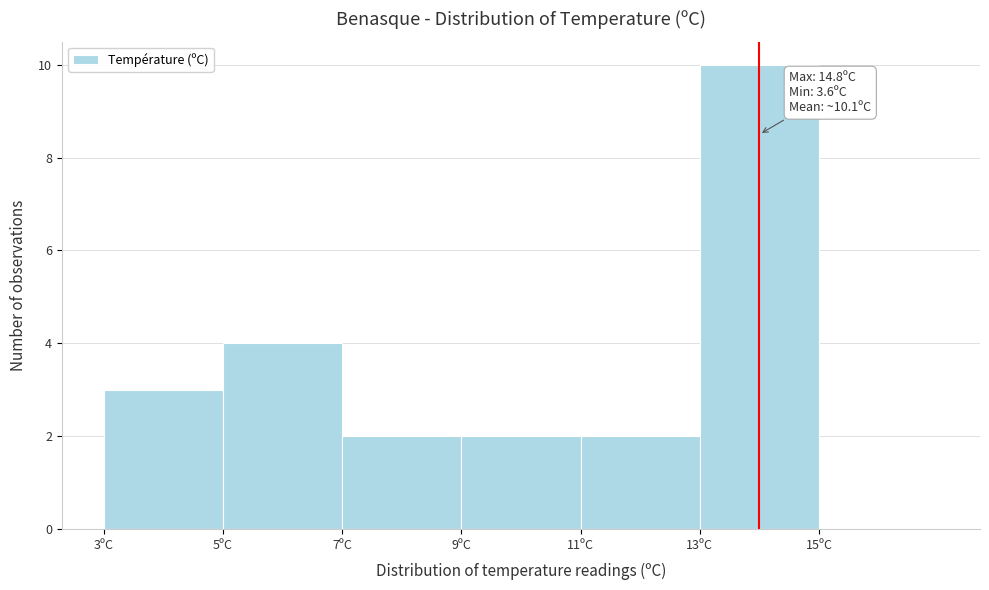

Which range on the x-axis has the tallest bar?

13 to 15